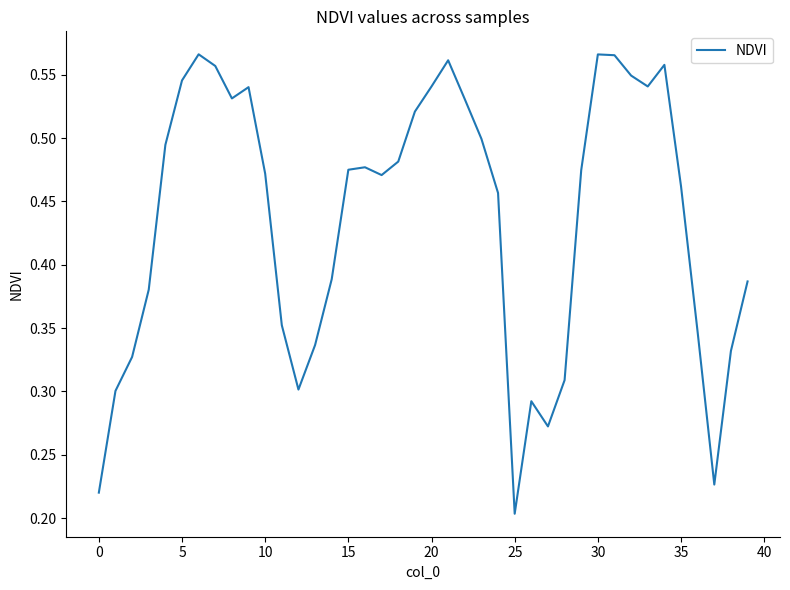

At which category does the chart reach its minimum across all series?

25